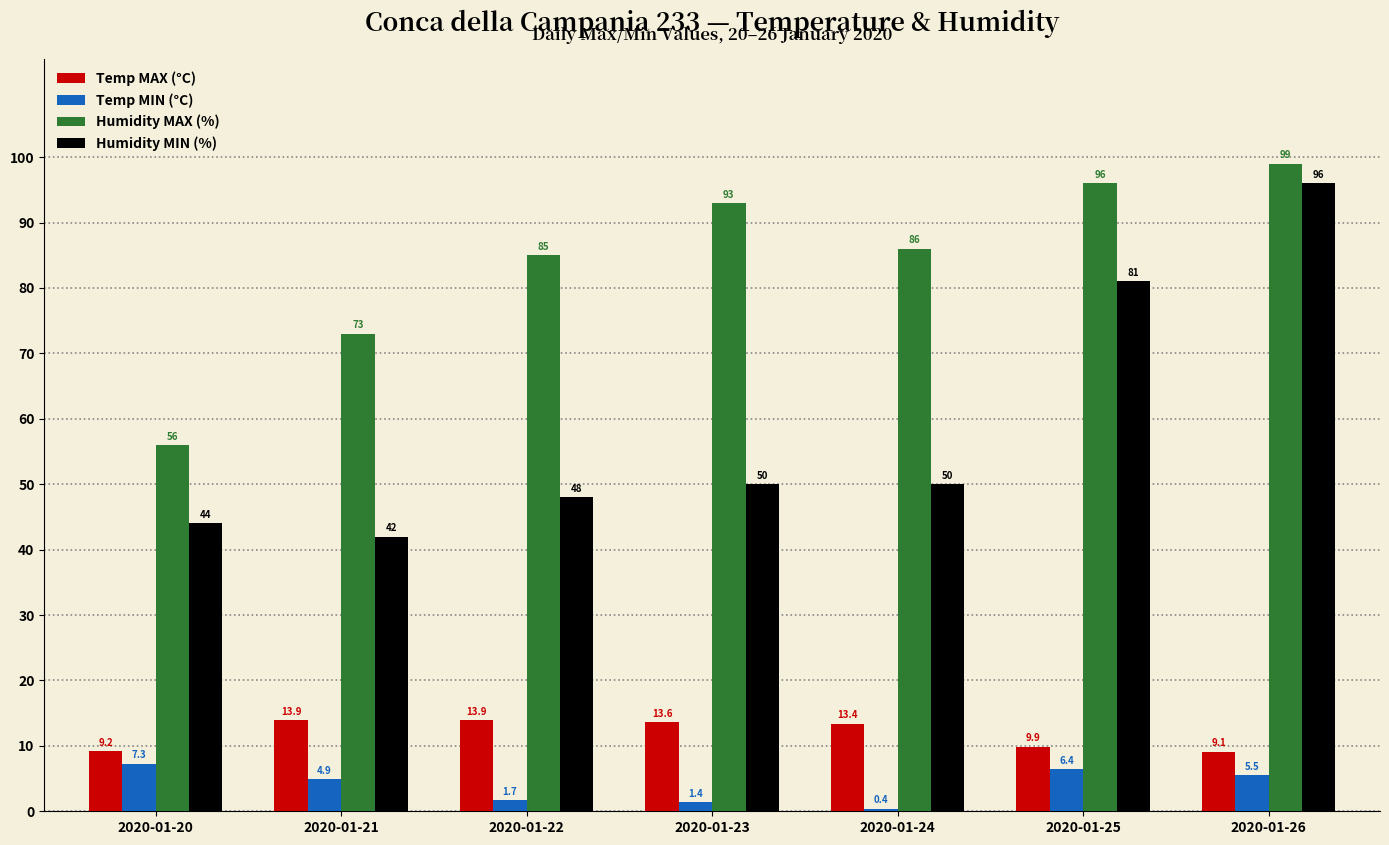

Where is Temp MAX (°C) nearest to the value 11?

2020-01-25